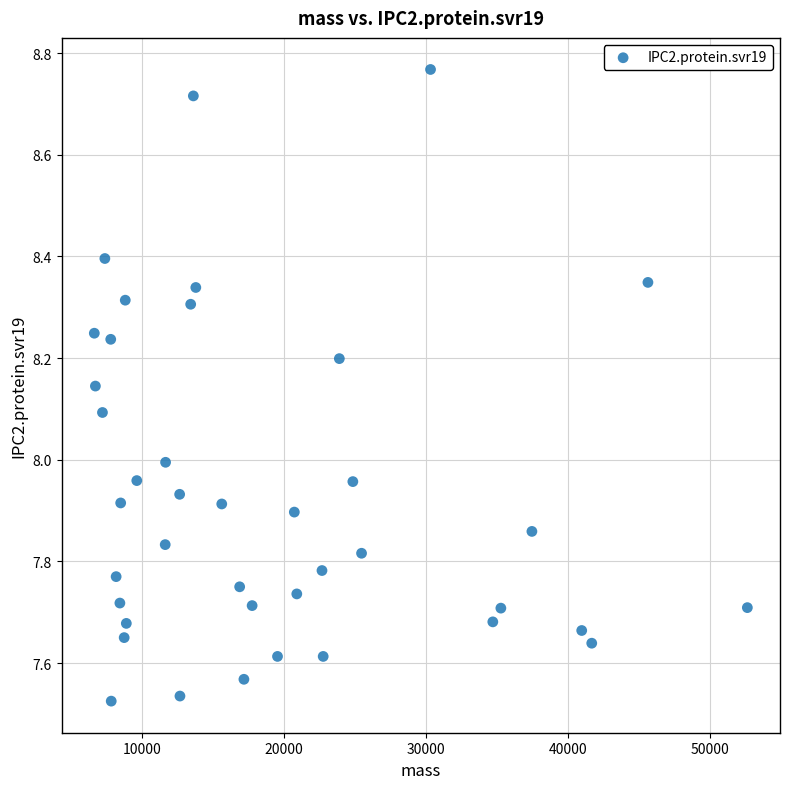

What is the range of X values (max minus min)?

46043.1